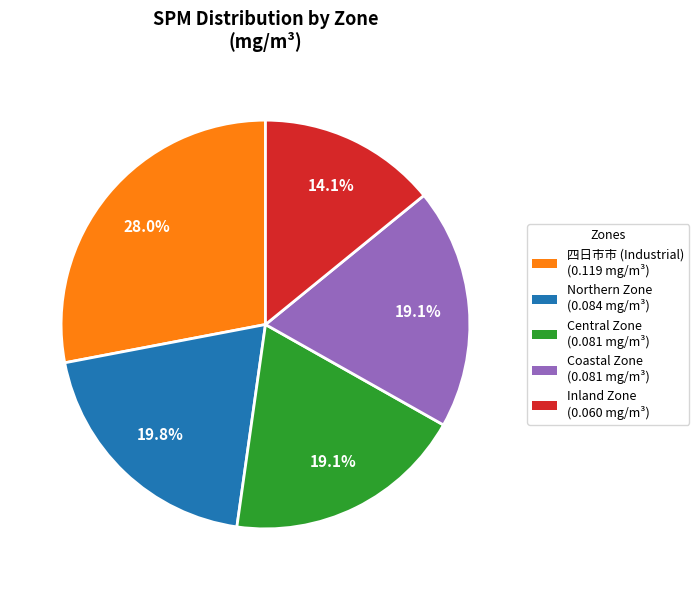

Count the number of slices in the pie.

5